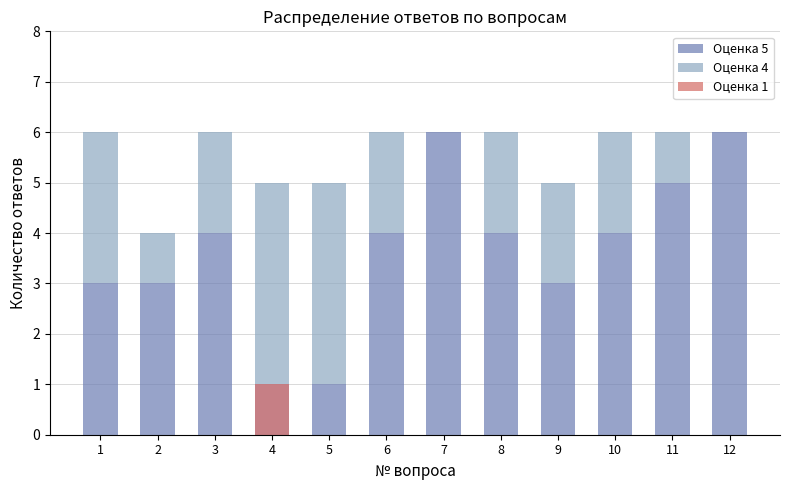

At which label does Оценка 4 first exceed 2?

1